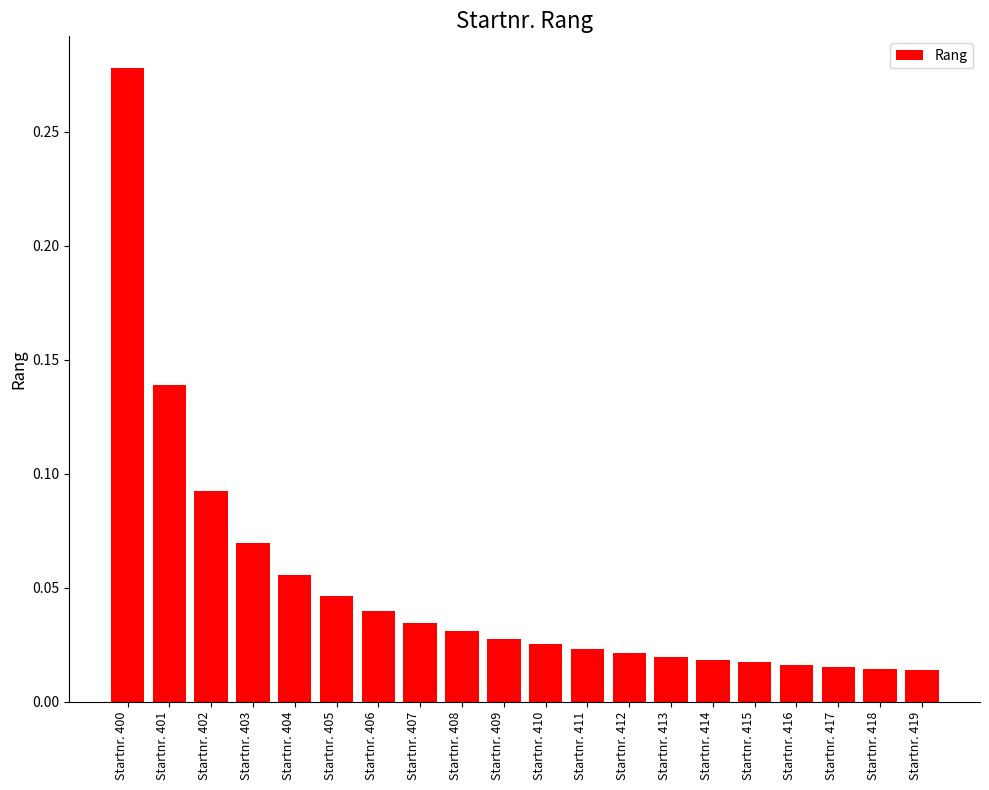

Which label corresponds to the largest value in the chart?

Startnr. 400